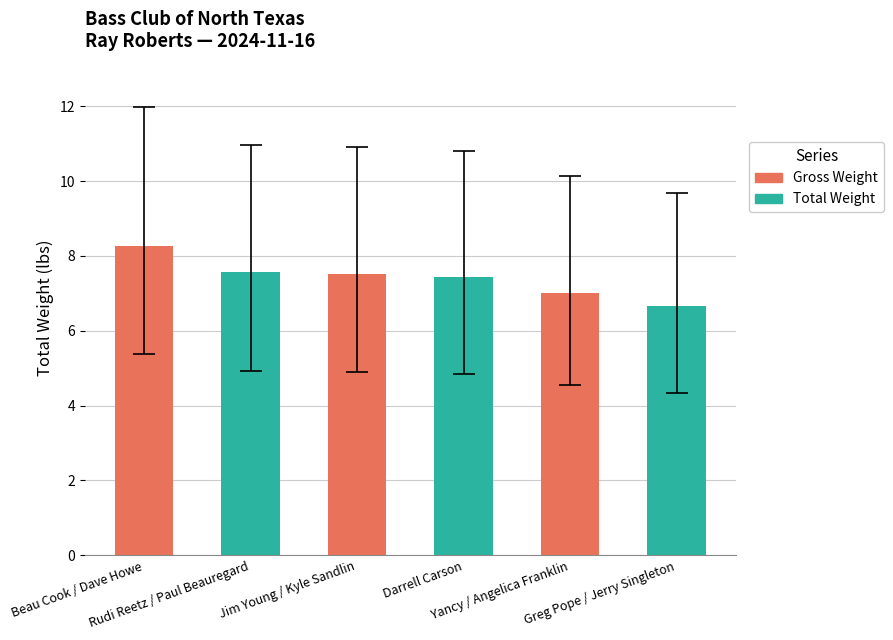

How many series are shown in this chart?

1